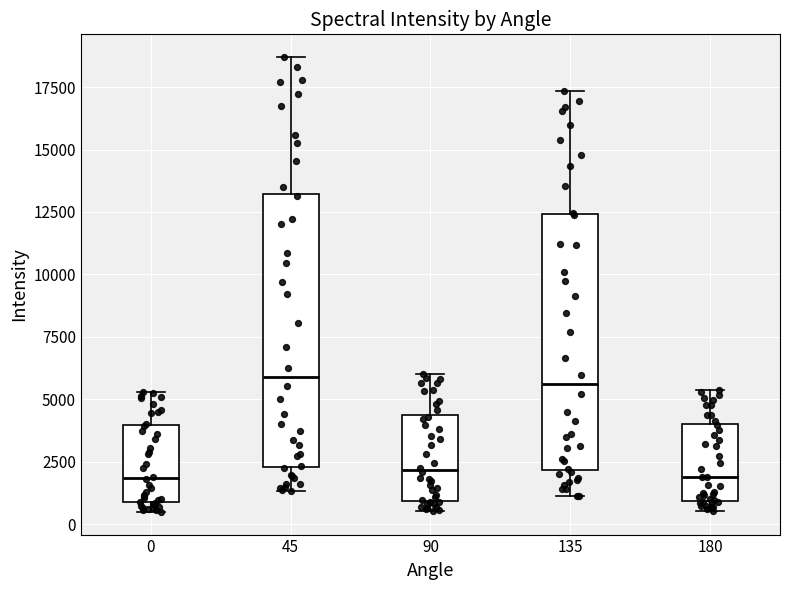

Reading left to right, read every box against the y-axis: the position of its median line, the range the box covers, and the ends of its whiskers. The values are not printed on the chart, so give them approximately, as read against the axis.

0: median 2000, box 1000 to 4000, whiskers 500 to 5500
45: median 6000, box 2500 to 13000, whiskers 1500 to 18500
90: median 2000, box 1000 to 4500, whiskers 500 to 6000
135: median 5500, box 2000 to 12500, whiskers 1000 to 17500
180: median 2000, box 1000 to 4000, whiskers 500 to 5500